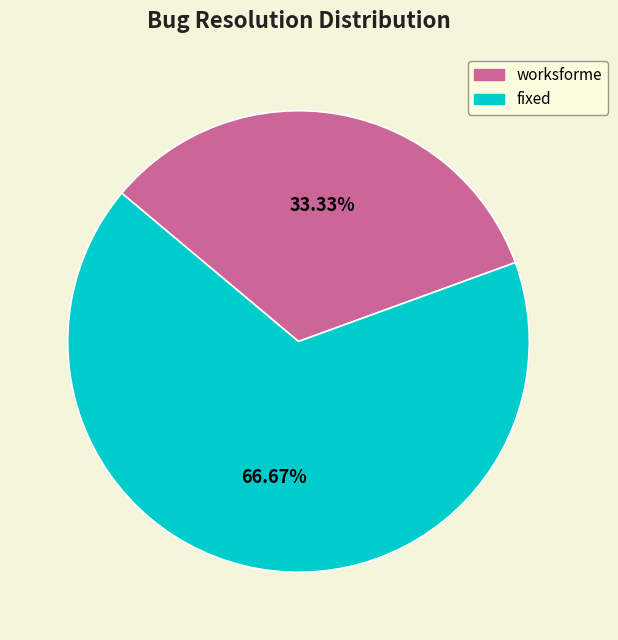

True or false: worksforme accounts for 24% of the total.

False